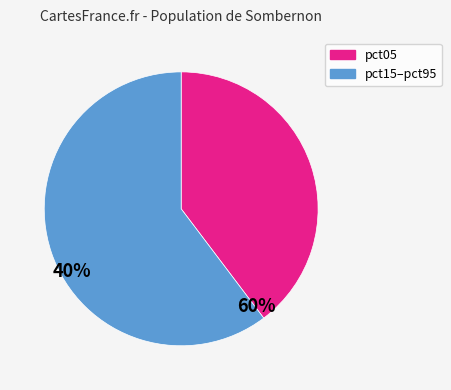

Does any single category account for the majority?

Yes